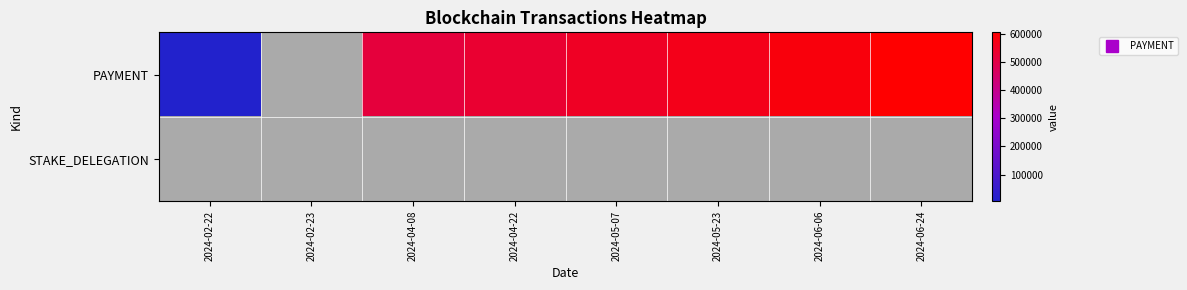

What is the maximum value shown in the chart?

604702.0